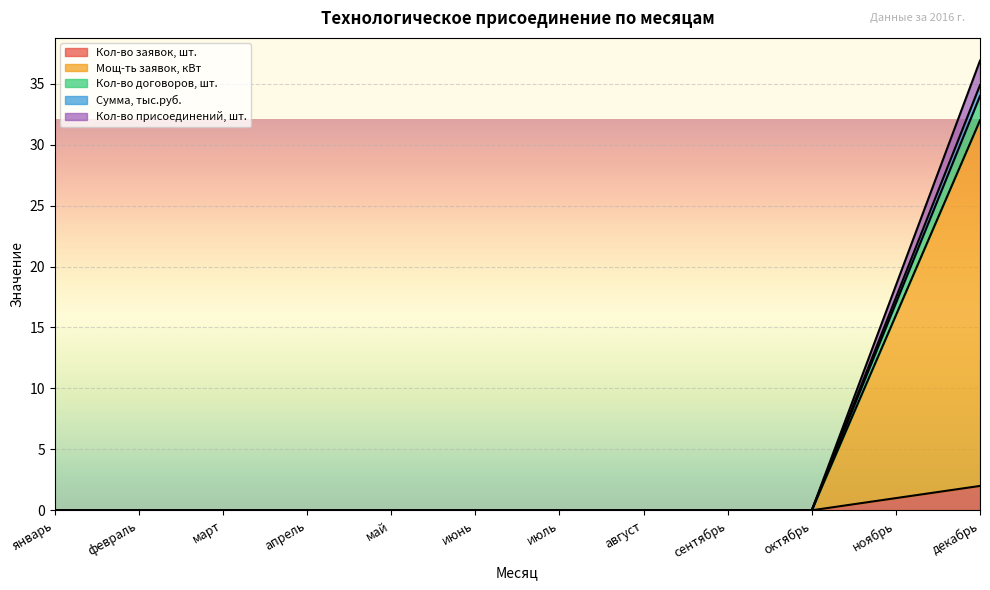

True or false: Кол-во заявок, шт. has more than 0 interior local peaks.

False